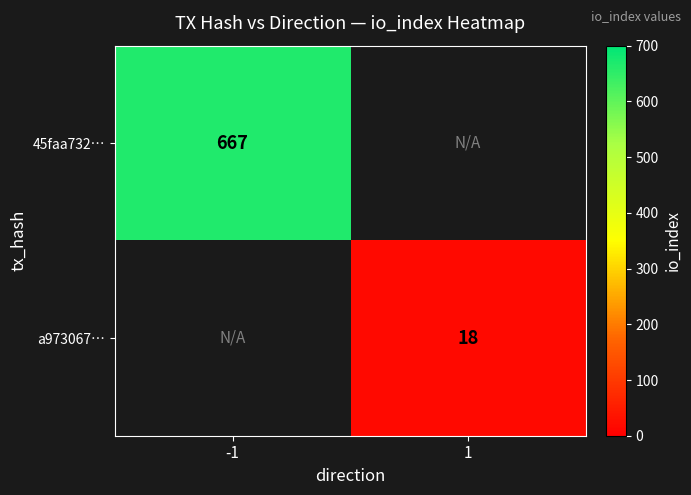

Between 1 and -1, which is larger?

-1